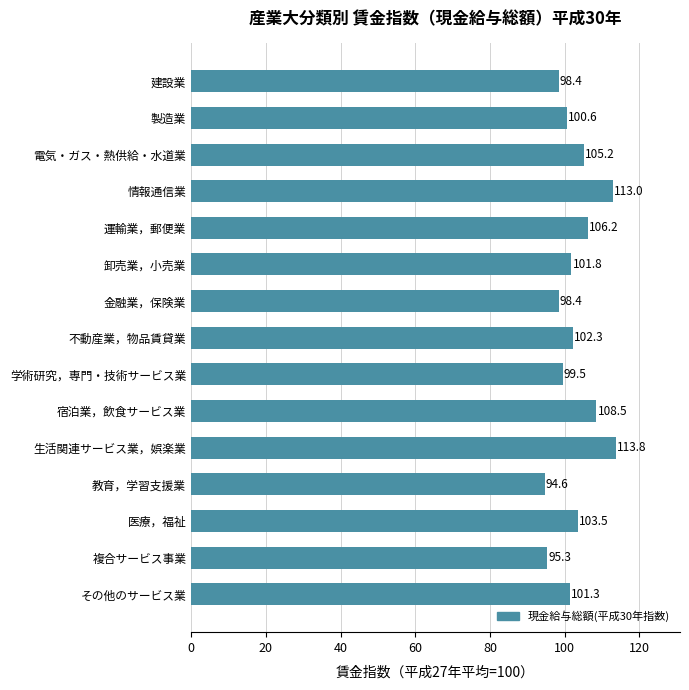

At which label is the value closest to 104?

医療，福祉